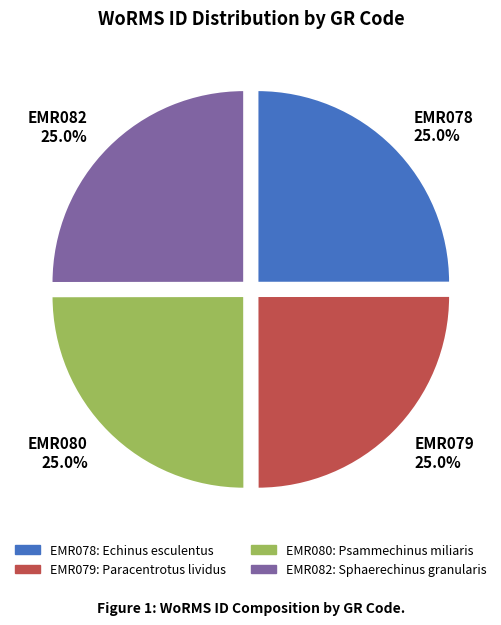

To the nearest percent, what portion does EMR079 represent?

25%